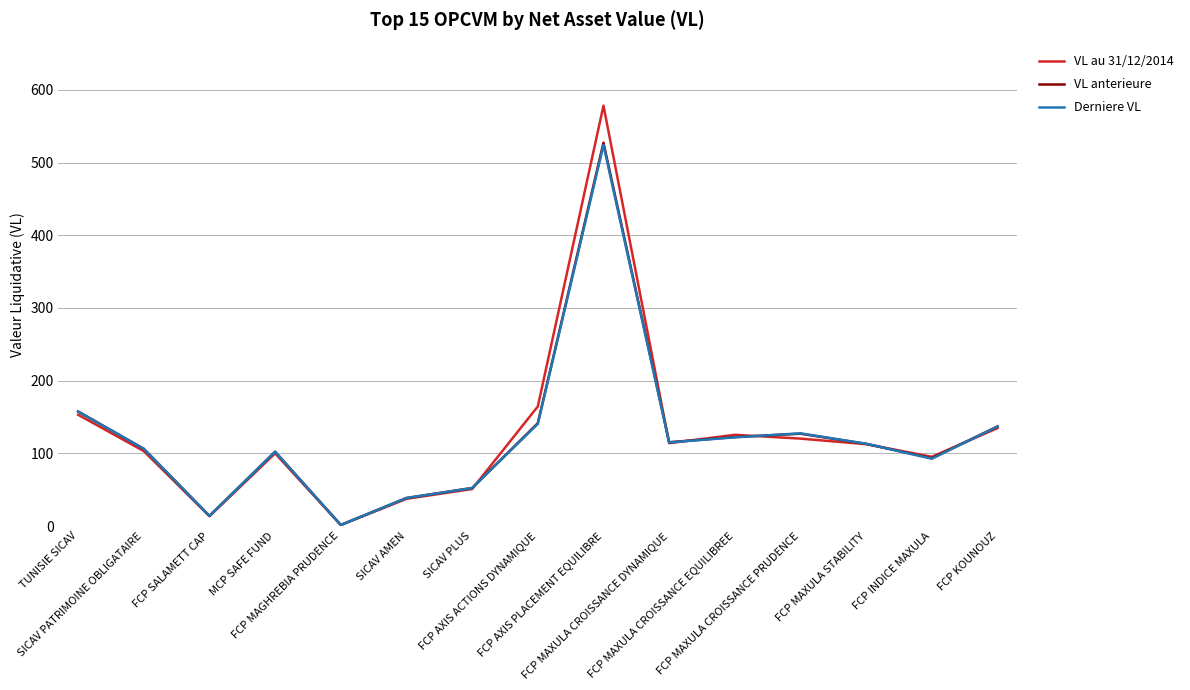

True or false: VL anterieure and VL au 31/12/2014 intersect in this chart.

True